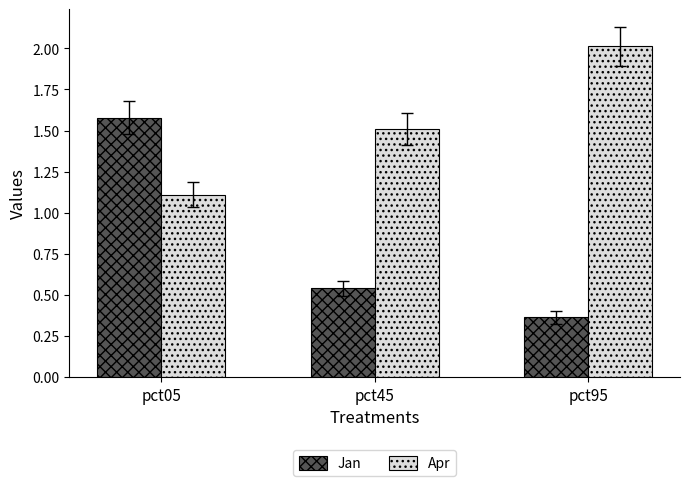

At which label does Apr reach its peak?

pct95